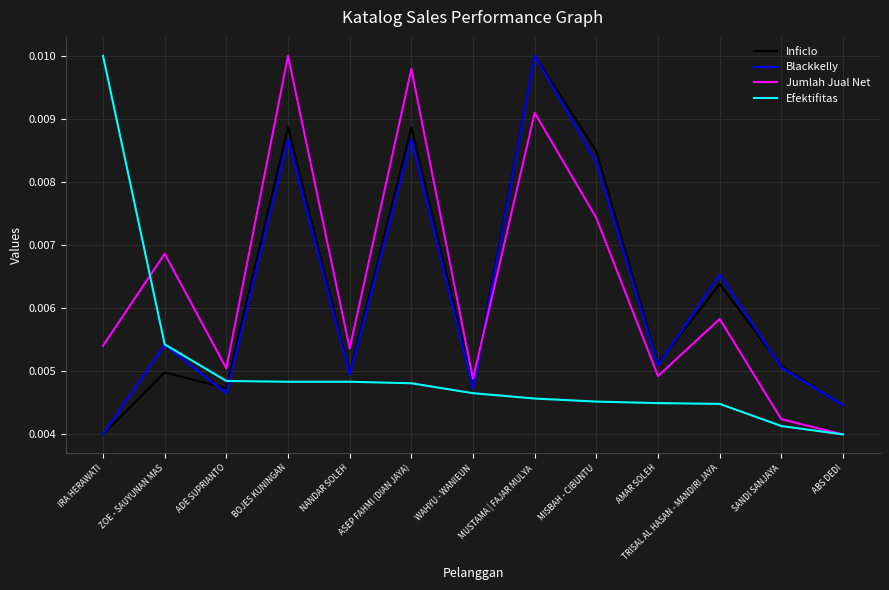

How many lines are shown in the chart?

4